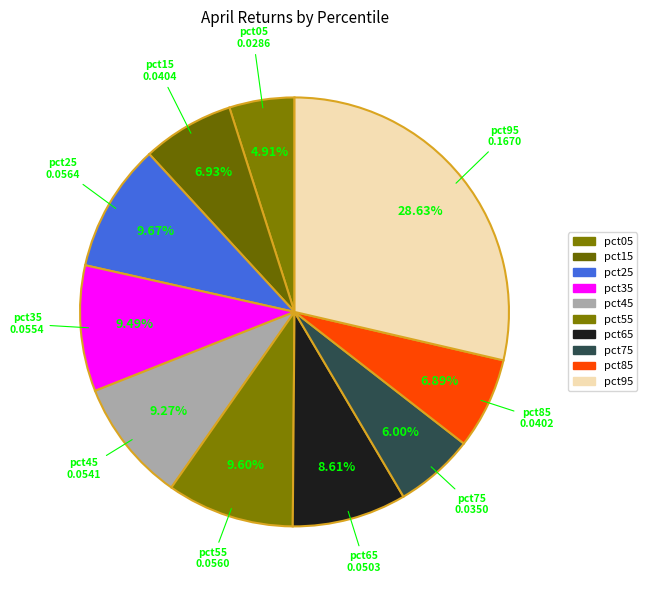

Count the number of slices in the pie.

10